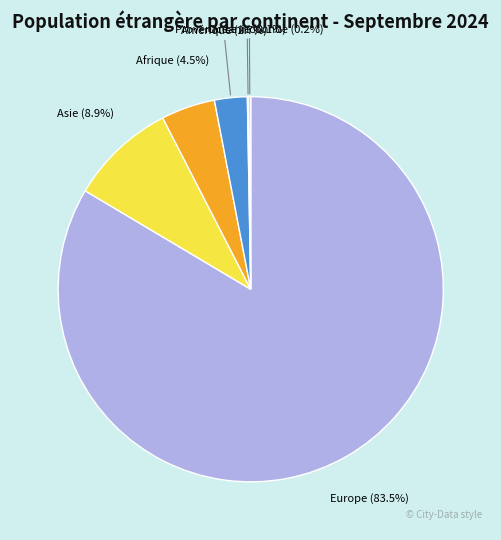

What is the largest slice in the pie chart?

Europe